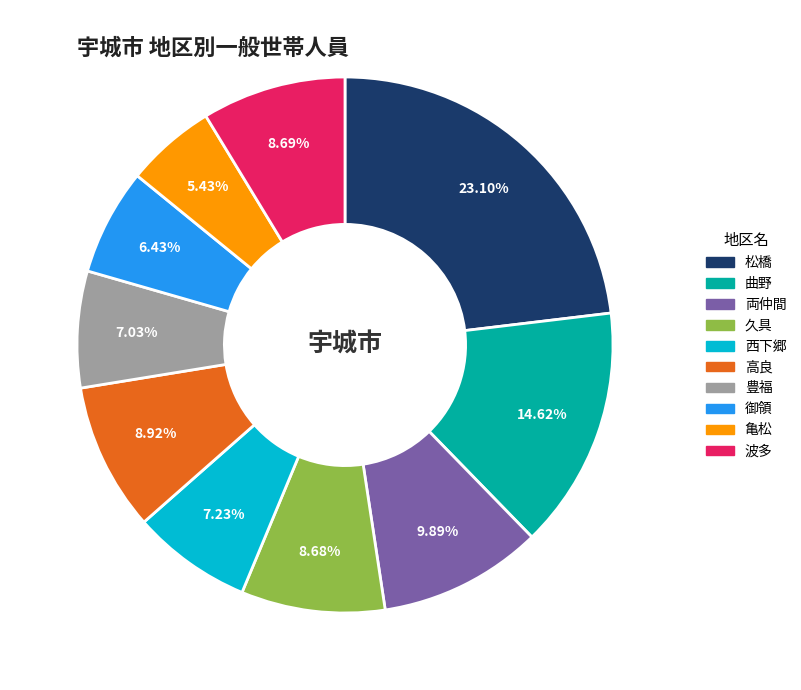

How many slices are in this pie chart?

10